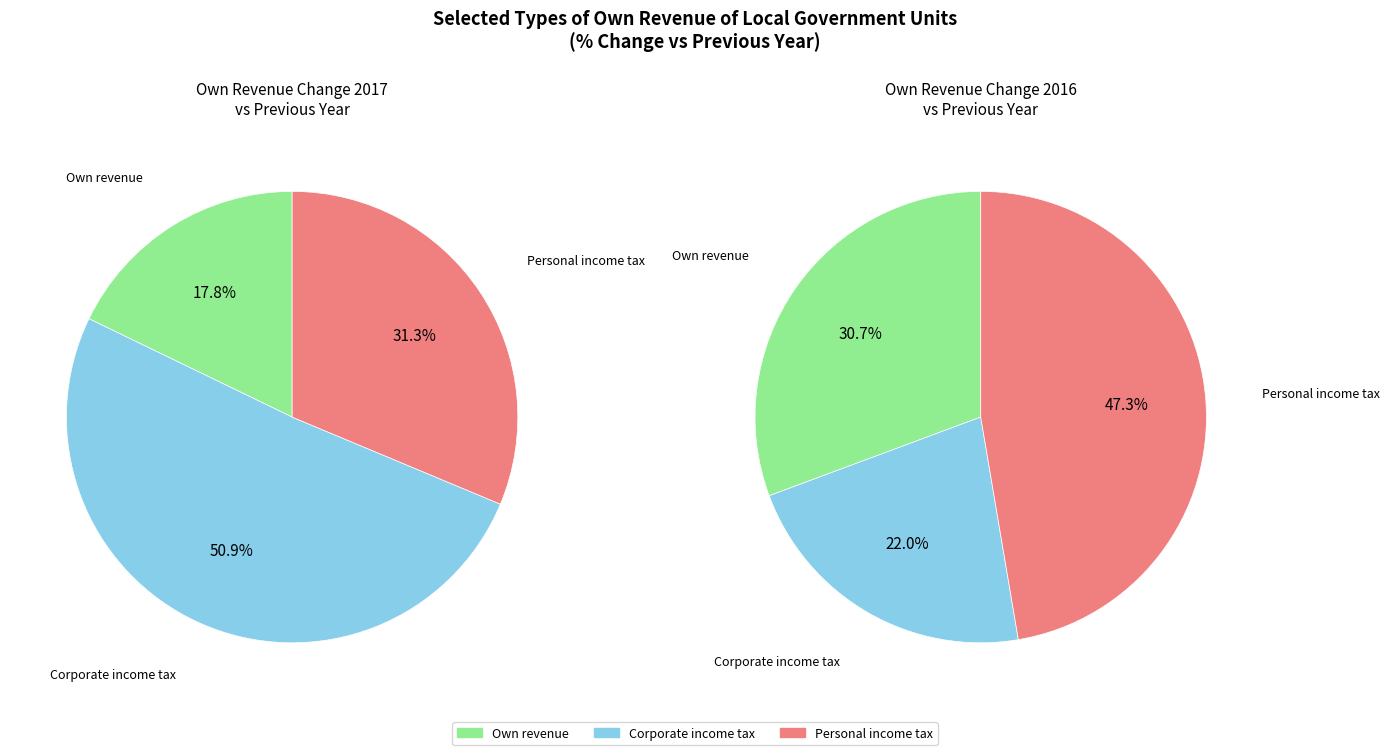

True or false: Corporate income tax accounts for 51% of the total.

True